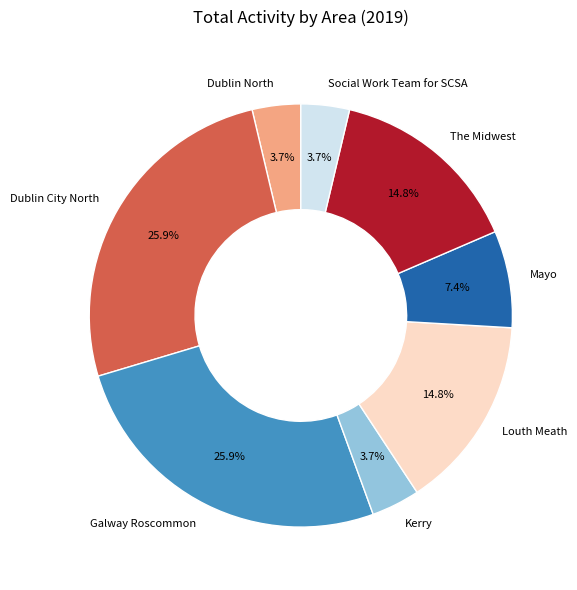

Between Social Work Team for SCSA and The Midwest, which is larger?

The Midwest